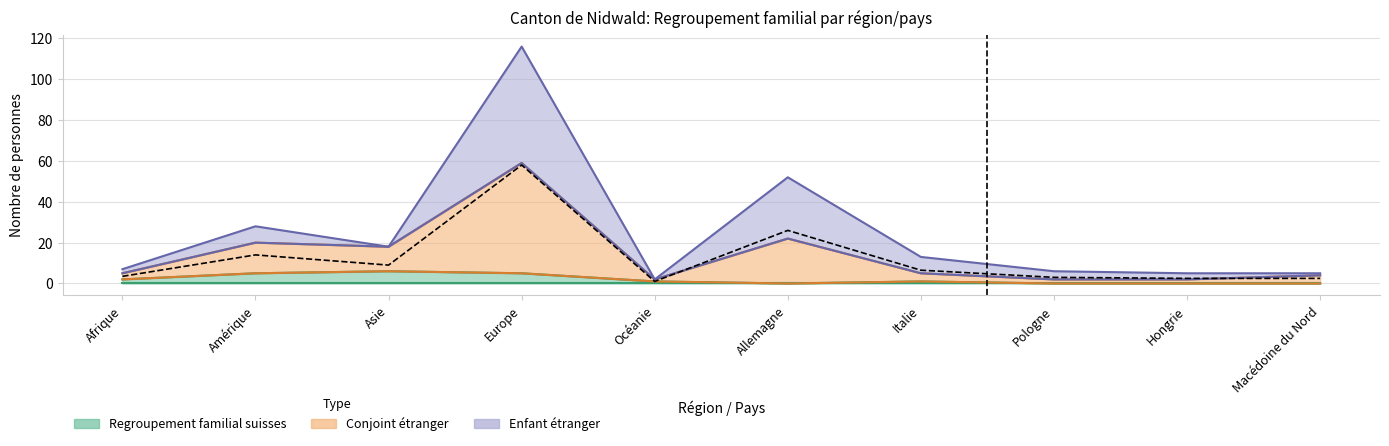

What position from the left is Amérique?

2